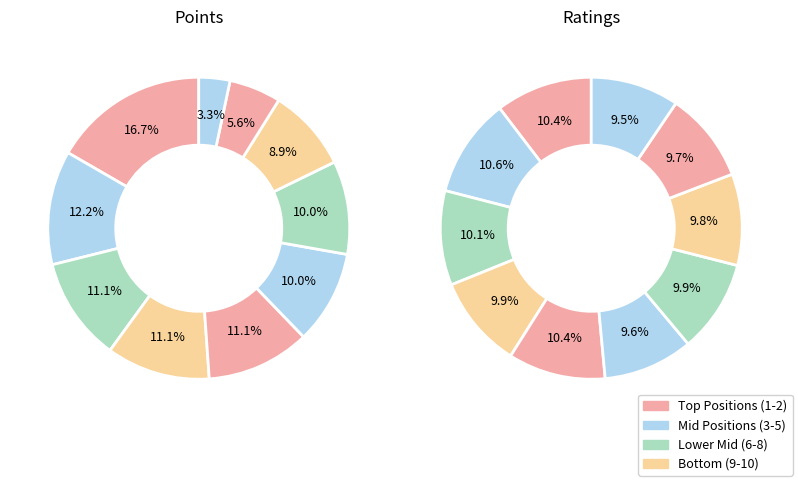

To the nearest percent, what is the average slice percentage?

10%